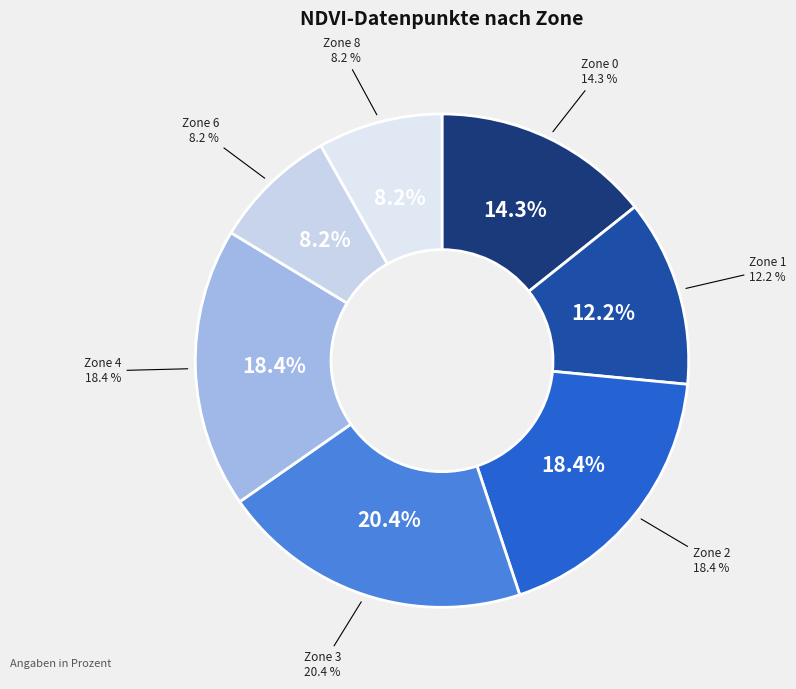

What percentage is NOT represented by 2?

81.6%